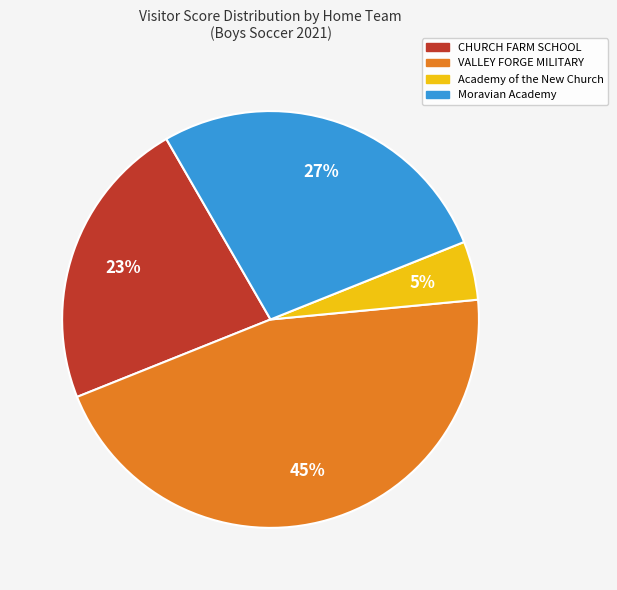

What is the largest slice in the pie chart?

VALLEY FORGE MILITARY